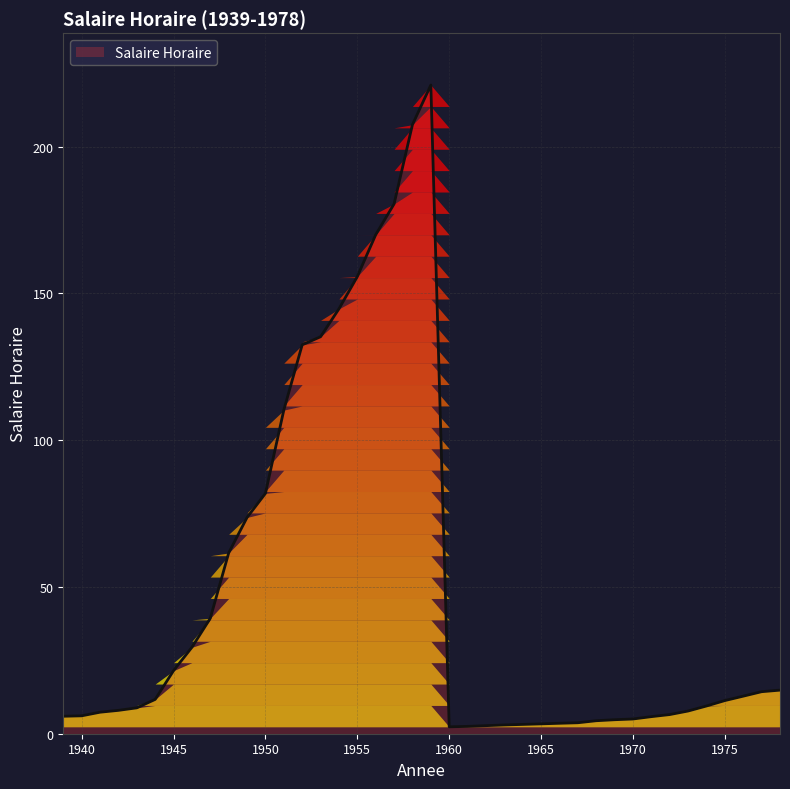

What is the maximum value shown in the chart?

221.0